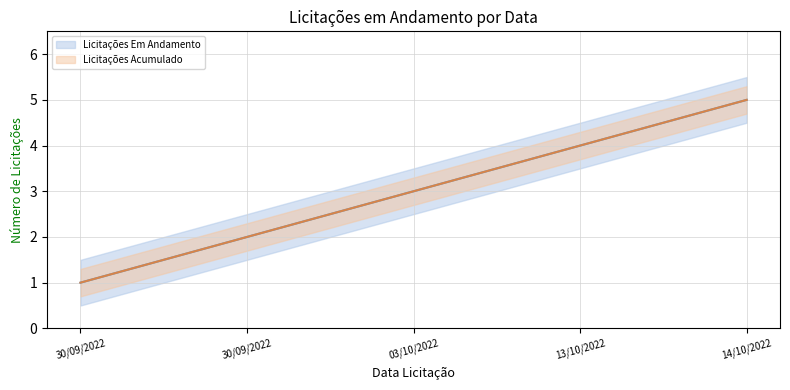

How many values in the Licitações Em Andamento series exceed 3?

2